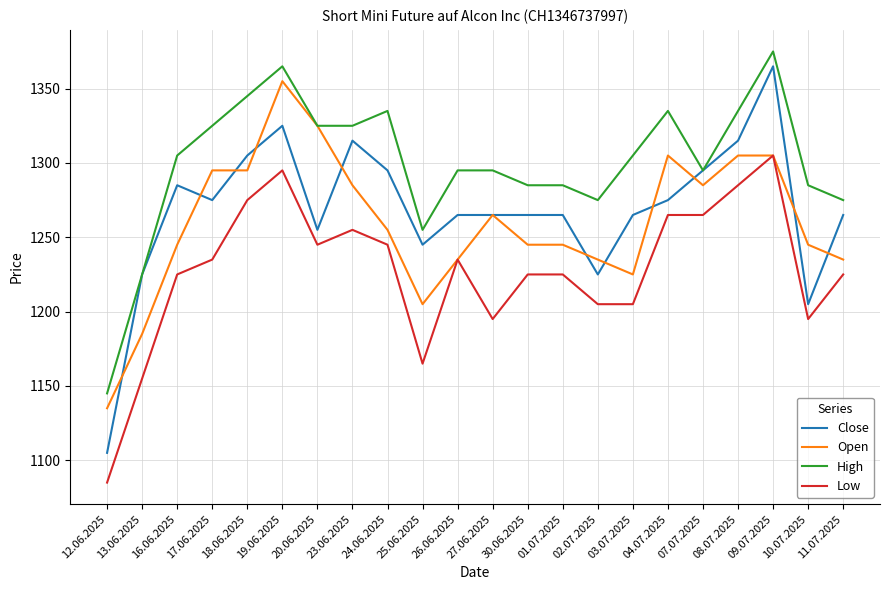

Read the Open value at 01.07.2025.

1245